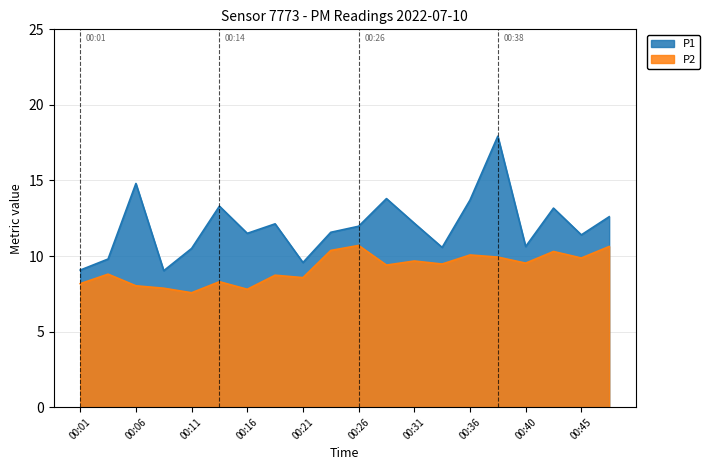

How many lines are shown in the chart?

2